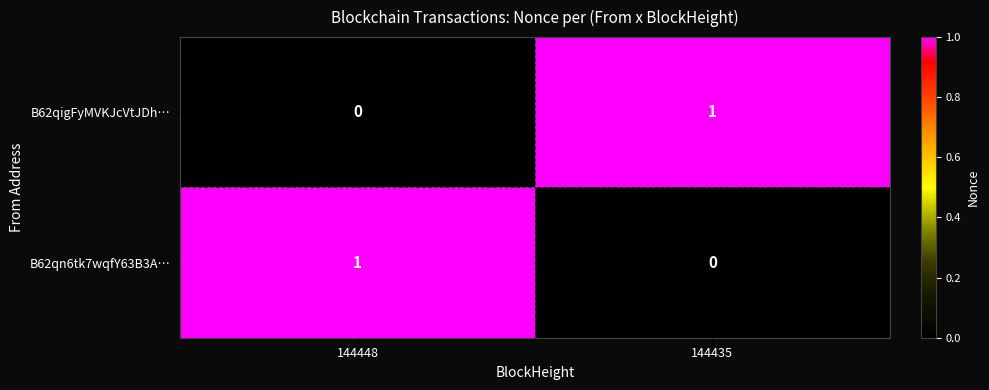

Is the value of B62qn6tk7wqfY63B3A… at 144448 greater than the value of B62qigFyMVKJcVtJDh… at 144448?

Yes